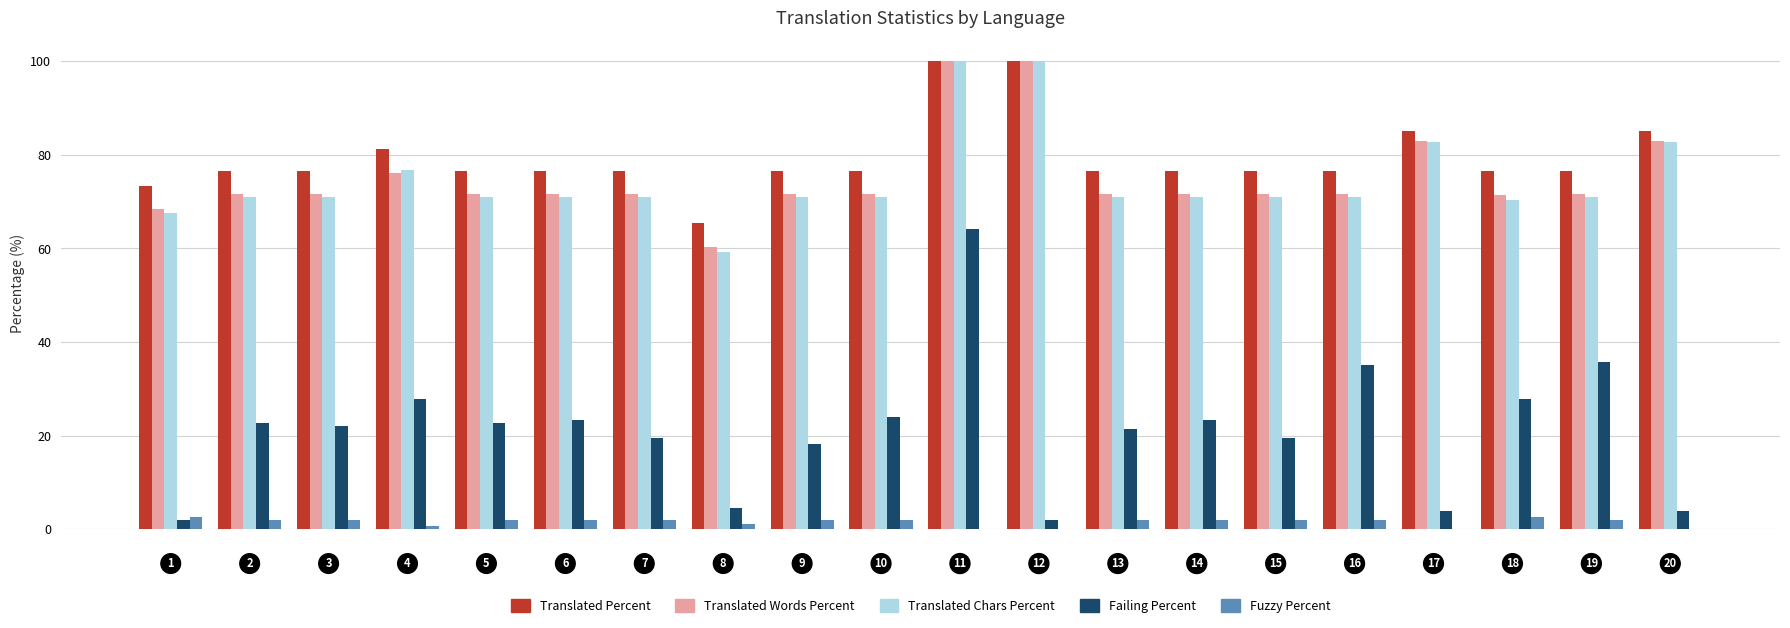

How many distinct data groups are displayed?

5